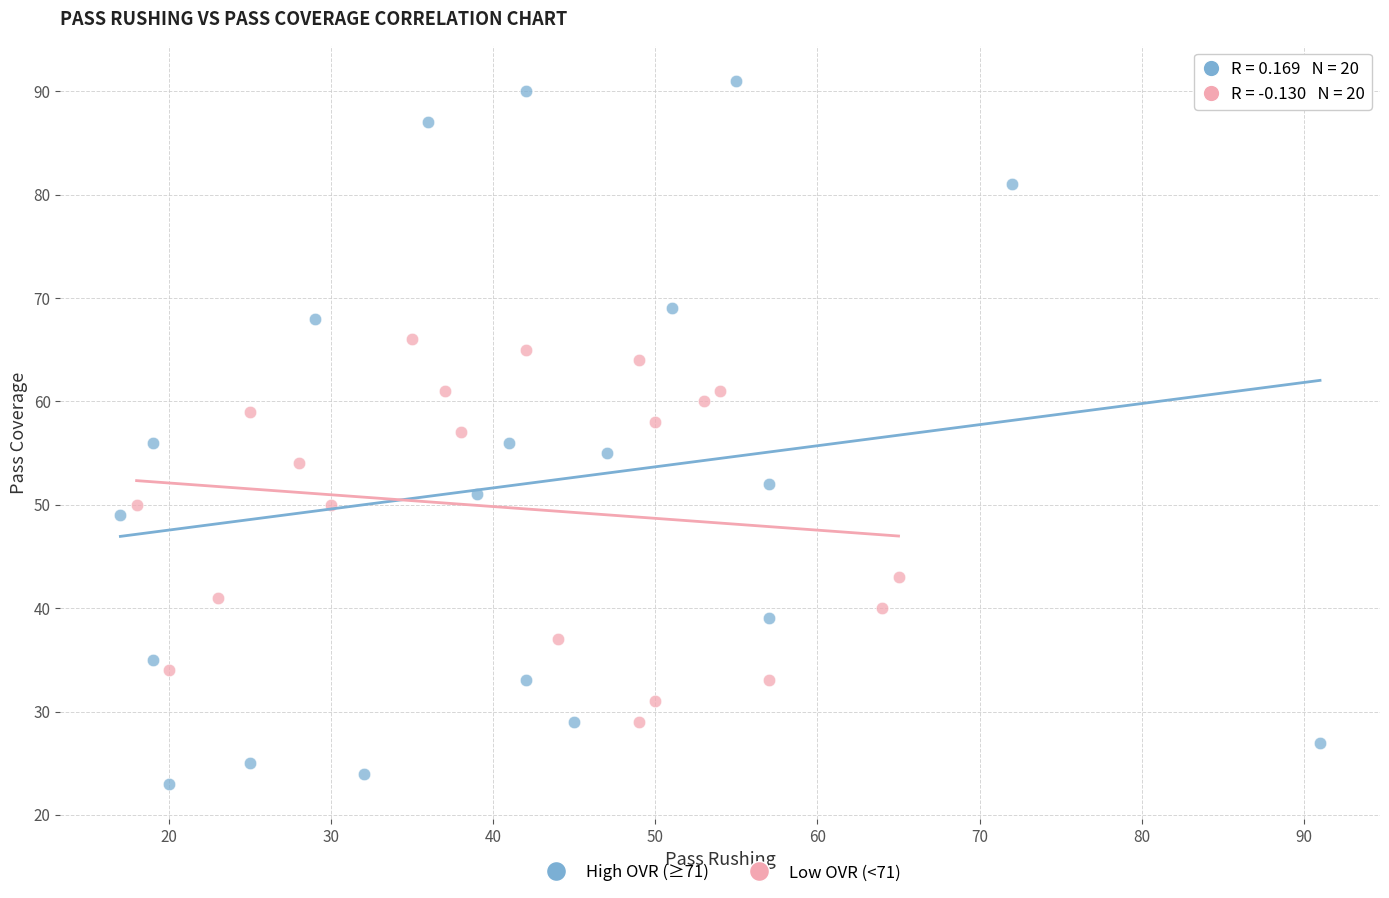

Which series has the largest Y range (max minus min)?

High OVR (≥71)